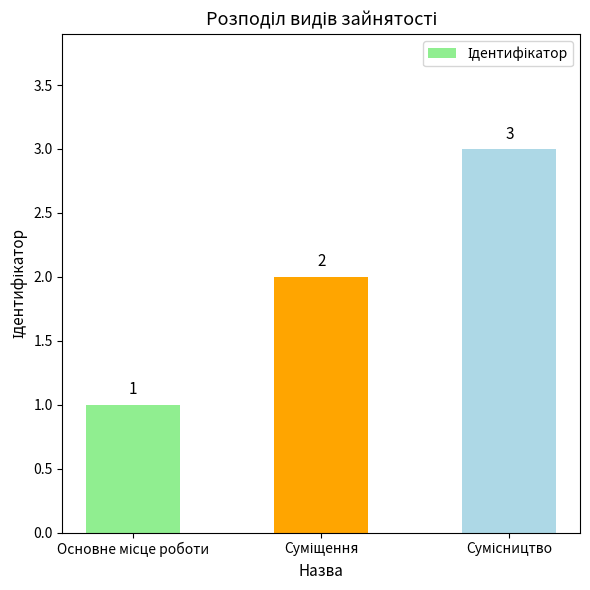

What is the maximum value shown in the chart?

3